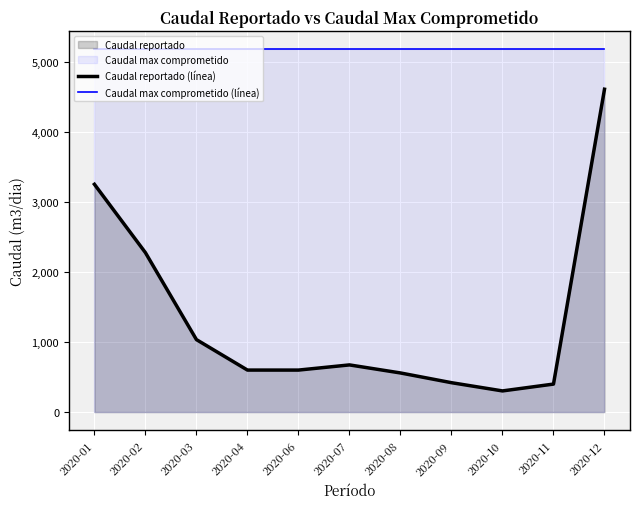

What is the minimum value for Caudal max comprometido (línea)?

5184.0